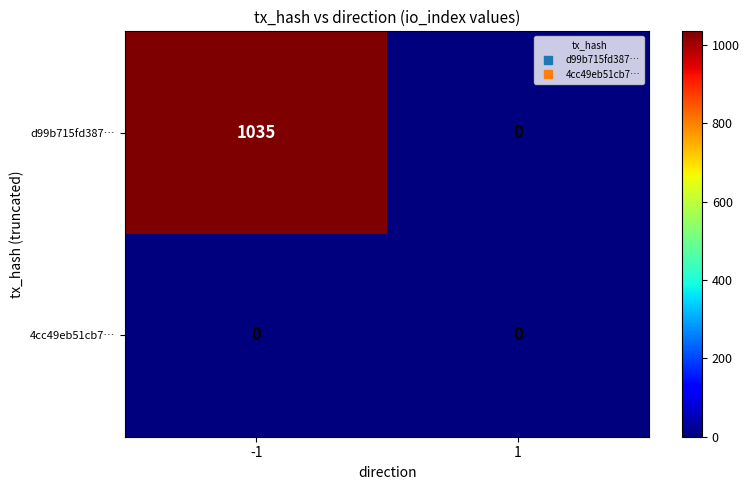

Reading right to left, what are all the values shown in this chart?

d99b715fd387…: 0	1035
4cc49eb51cb7…: 0	0